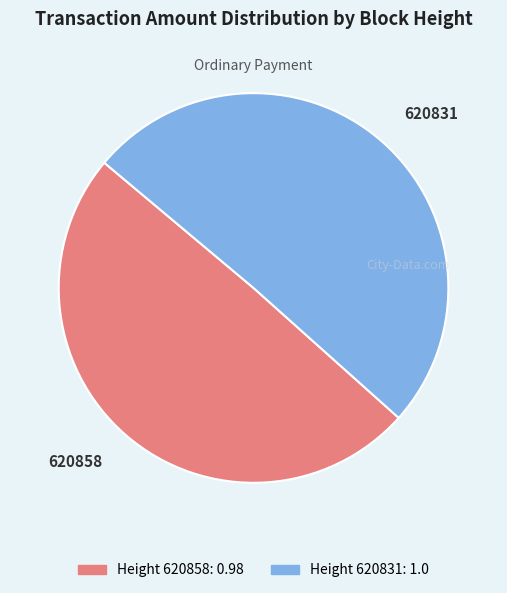

Combined, do 620831 and 620858 account for over 50%?

Yes